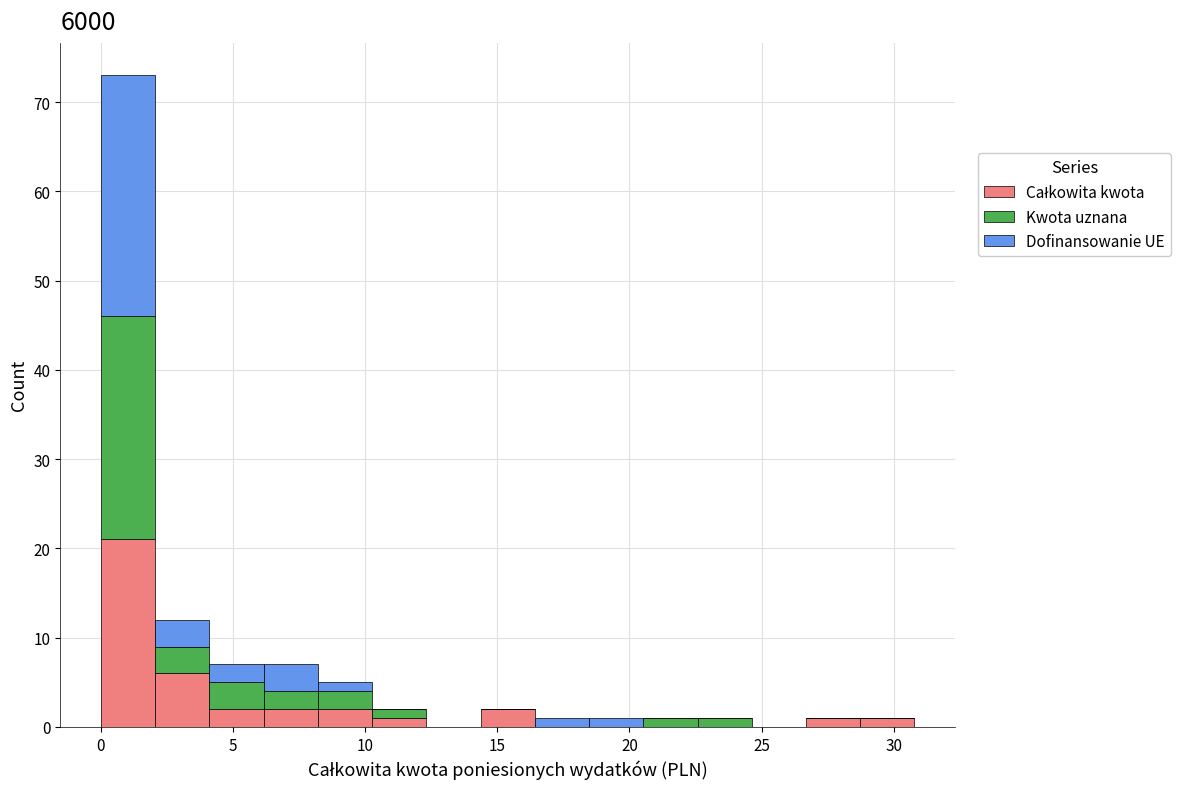

What is the total height of the stacked bar covering 14.5 to 16.5 on the x-axis? Neither the bar edges nor the heights are printed on the chart, so give them approximately, as read against the axes.

2